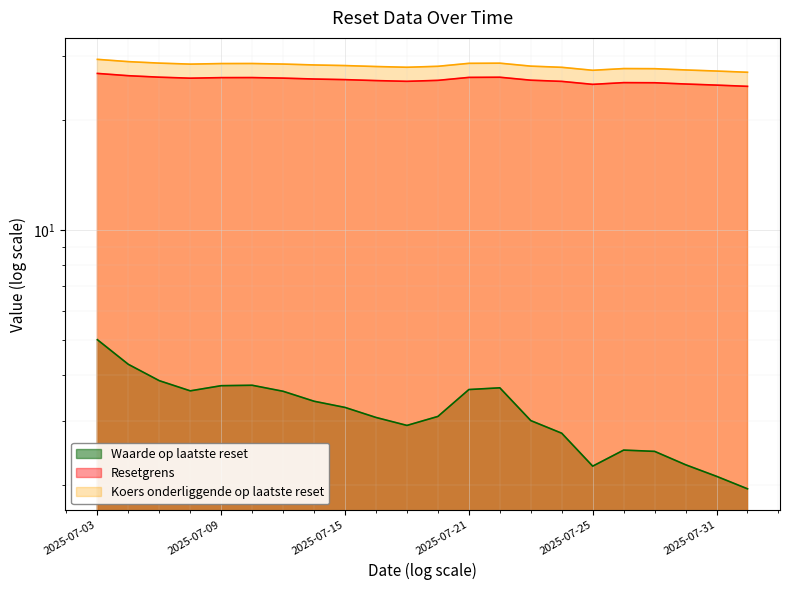

The Waarde op laatste reset series shows 3.6 at 2025-07-08. True or false?

True